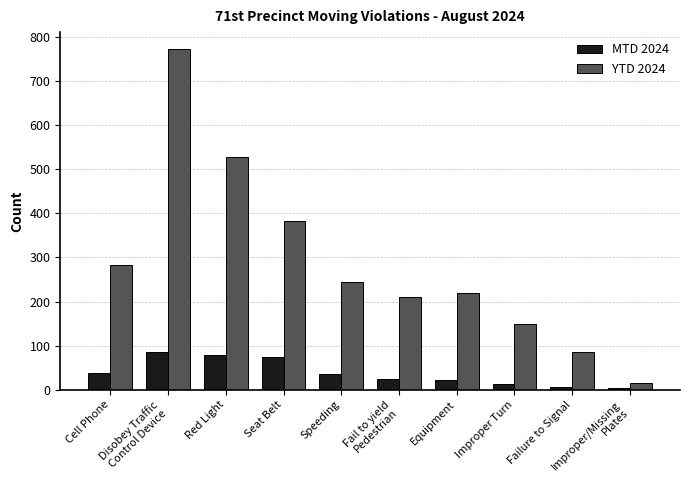

Rank the series by their average value, from highest to lowest.

YTD 2024, MTD 2024